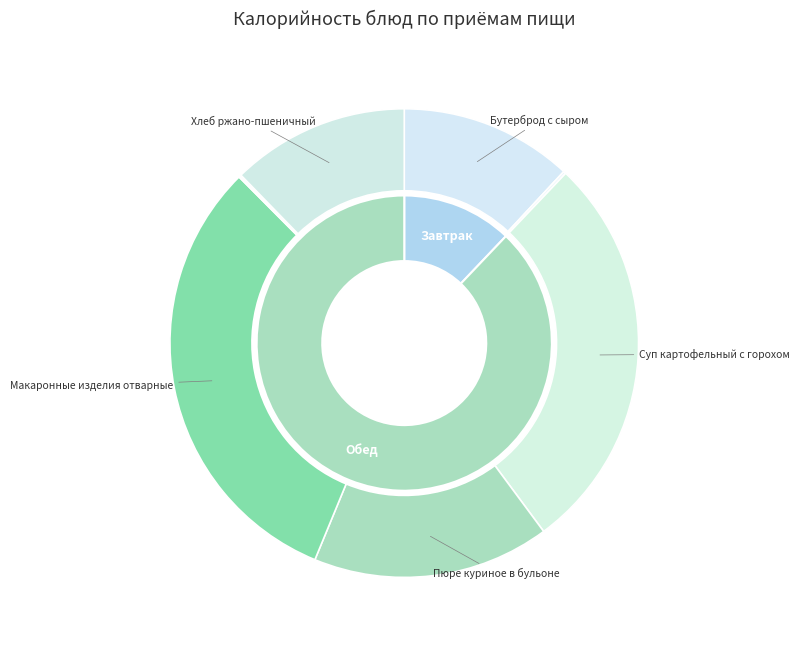

What percentage do Бутерброд с сыром and Чай (без сахара) завтрак together represent?

12.1%